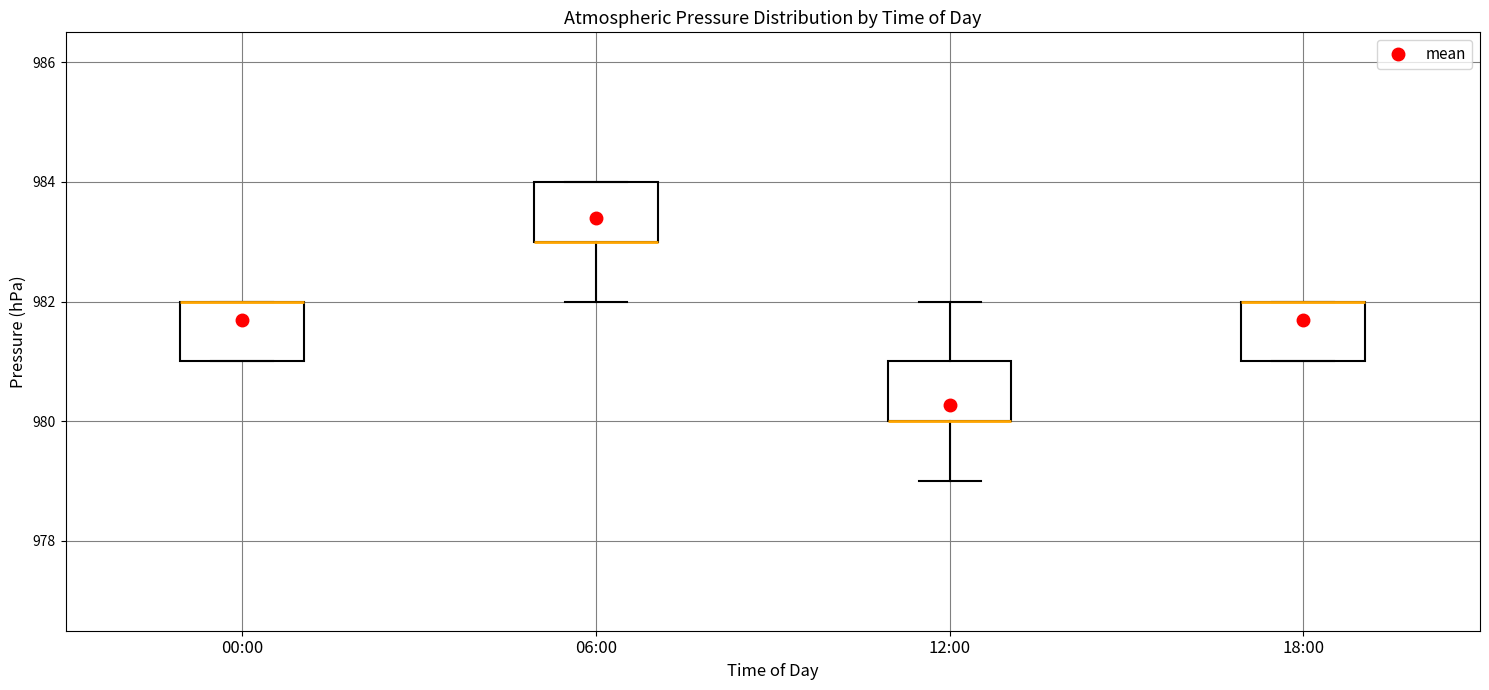

Reading left to right, read every box against the y-axis: the position of its median line, the range the box covers, and the ends of its whiskers. The values are not printed on the chart, so give them approximately, as read against the axis.

00:00: median 982 (drawn on the box's upper edge), box 981 to 982, whiskers 981 to 982
06:00: median 983 (drawn on the box's lower edge), box 983 to 984, whiskers 982 to 984
12:00: median 980 (drawn on the box's lower edge), box 980 to 981, whiskers 979 to 982
18:00: median 982 (drawn on the box's upper edge), box 981 to 982, whiskers 981 to 982